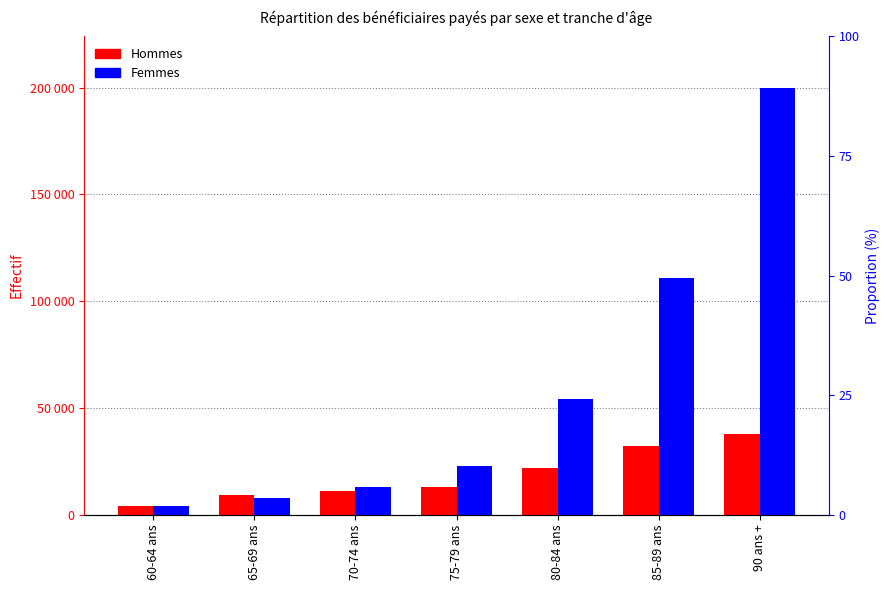

Rank the categories by Hommes value from highest to lowest.

90 ans +, 85-89 ans, 80-84 ans, 75-79 ans, 70-74 ans, 65-69 ans, 60-64 ans